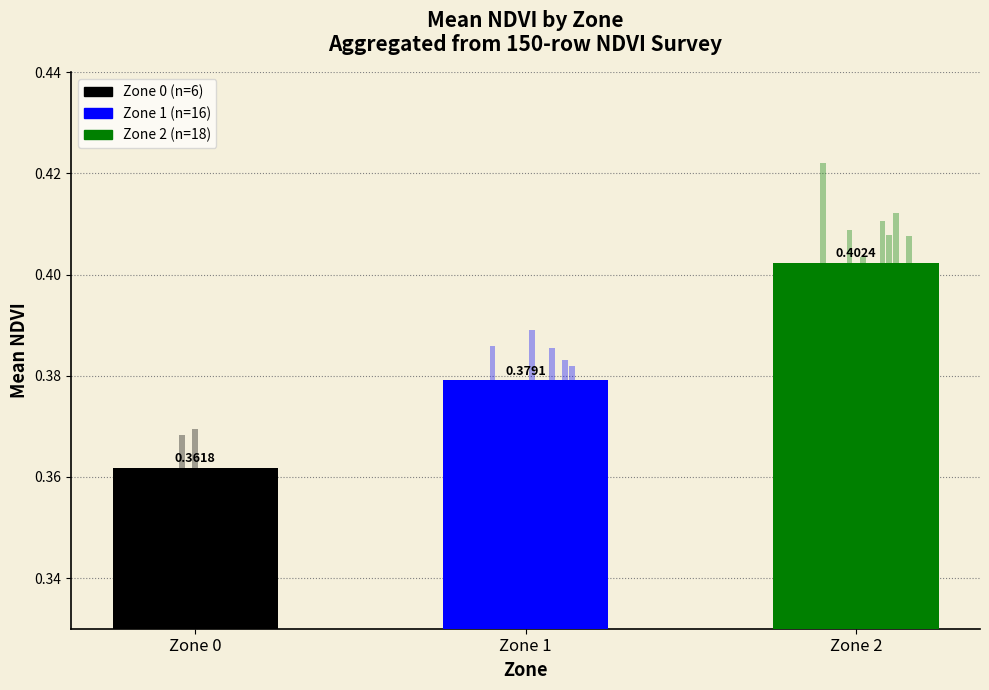

Are the bars horizontal?

No